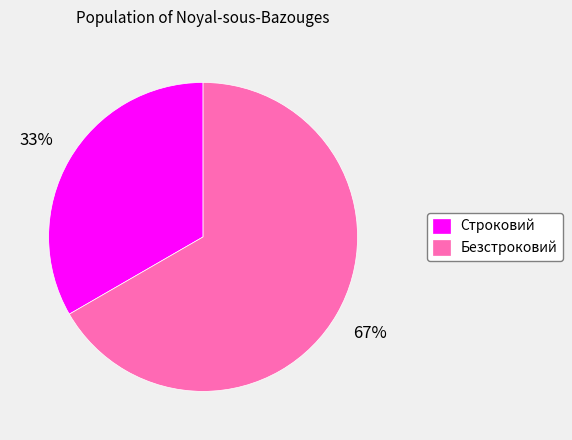

What is the majority slice?

Безстроковий